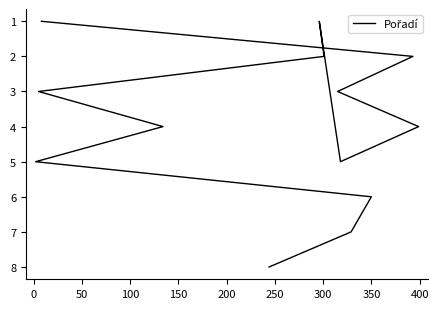

How many data points does each series have?

13